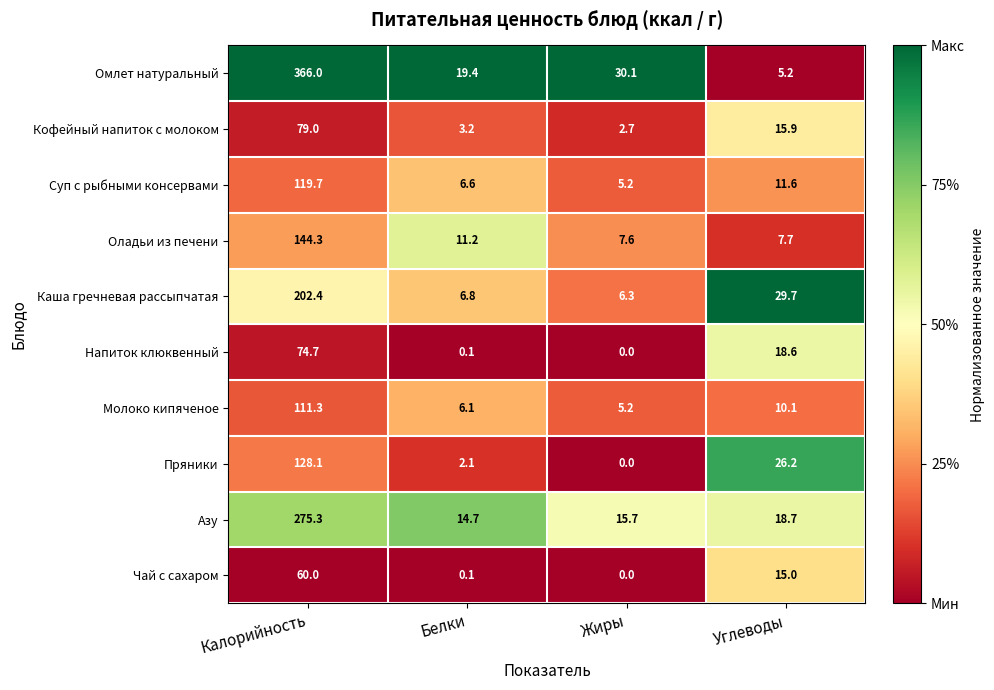

Which label corresponds to the largest value in the chart?

Калорийность